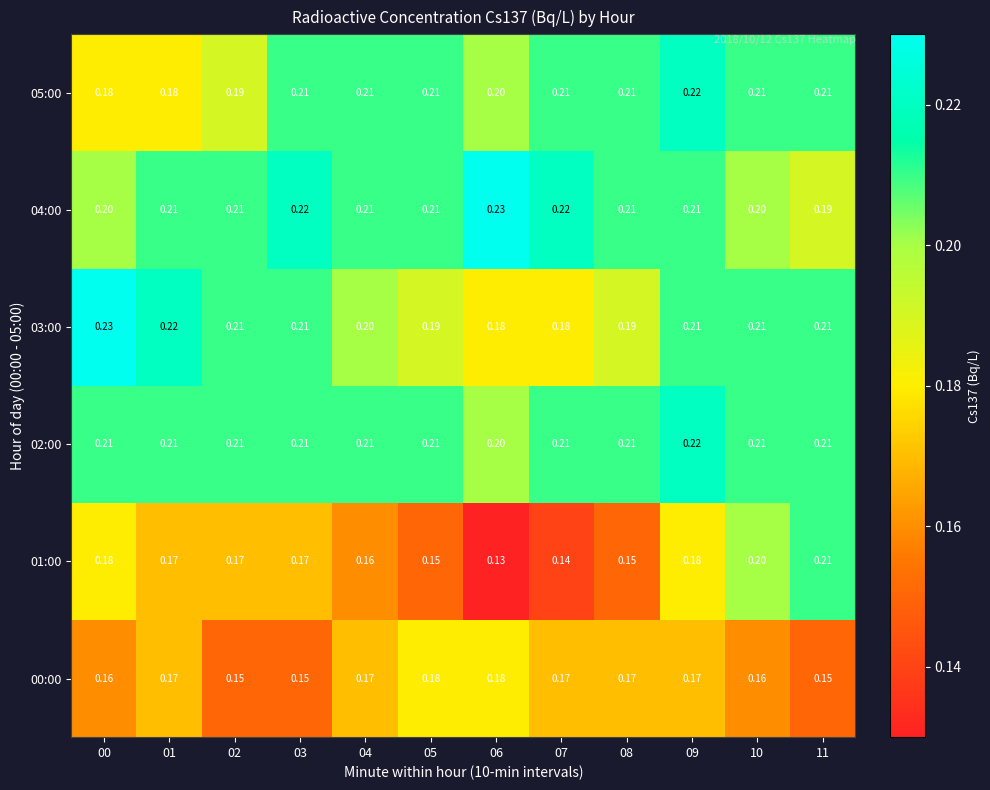

How many categories are shown in the chart?

12